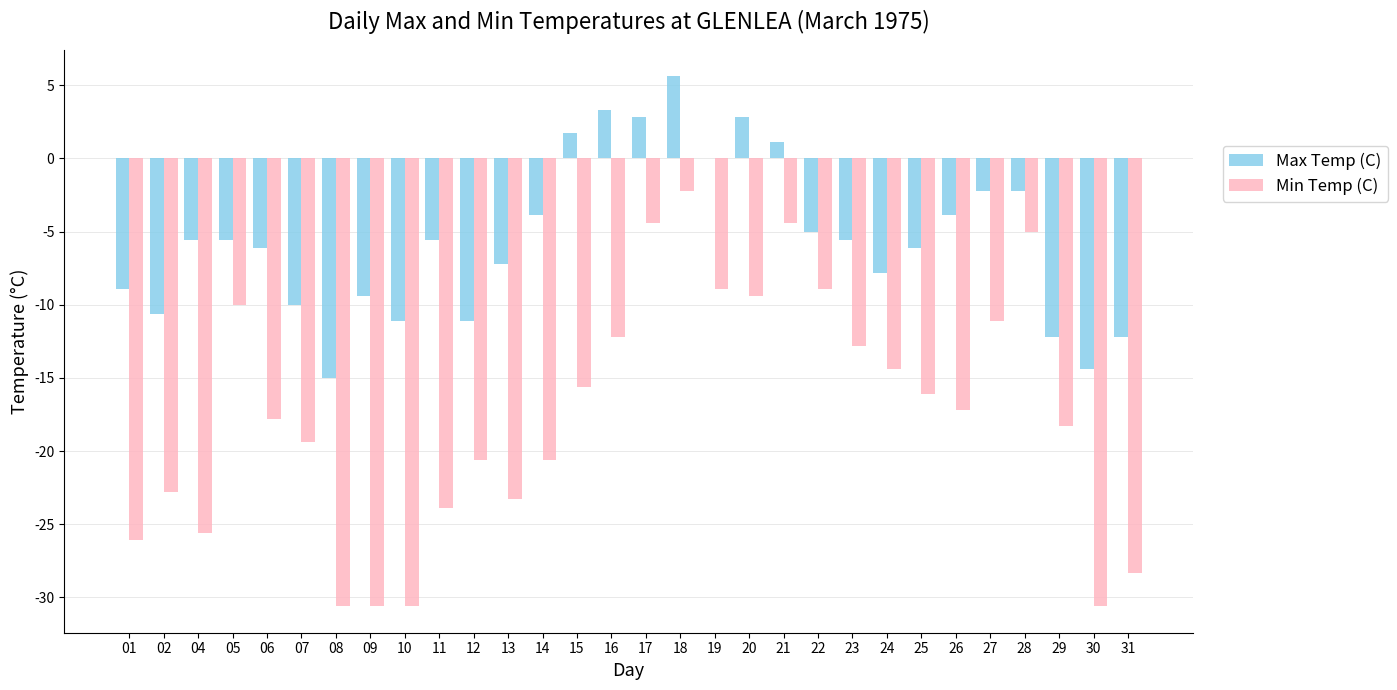

True or false: Min Temp (C) has a value of -10.0 at 05.

True